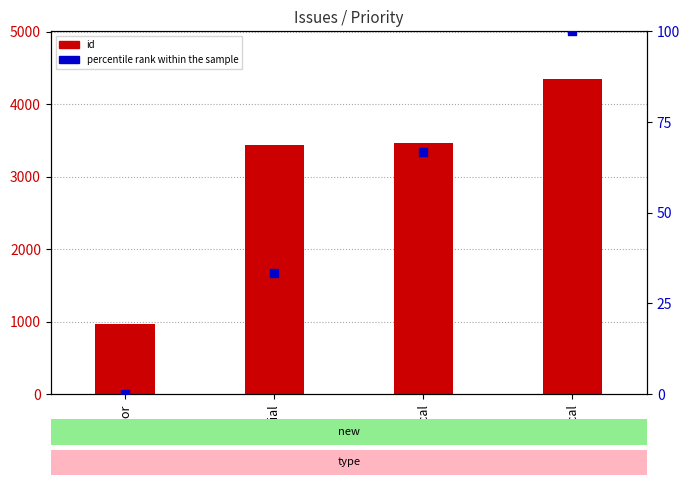

Which series has the largest Y range (max minus min)?

id